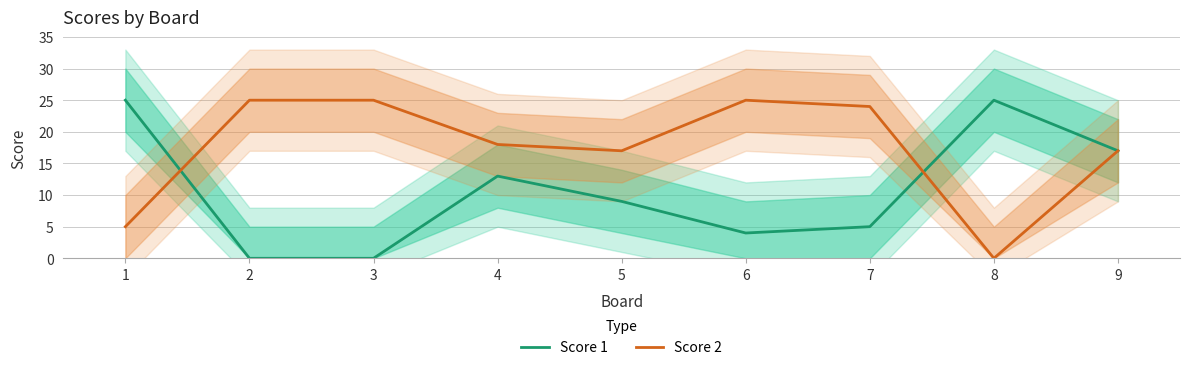

True or false: Score 1 and Score 2 intersect in this chart.

True